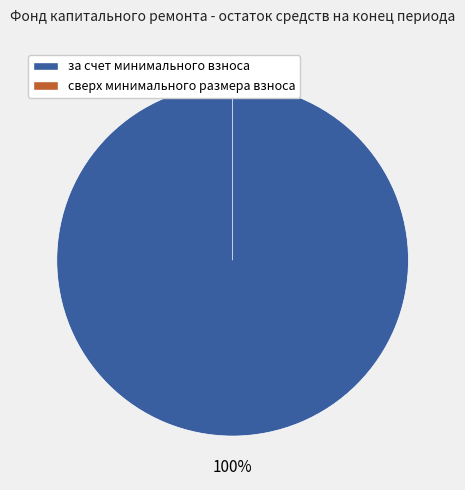

Which slice represents more than half of the pie?

за счет минимального взноса